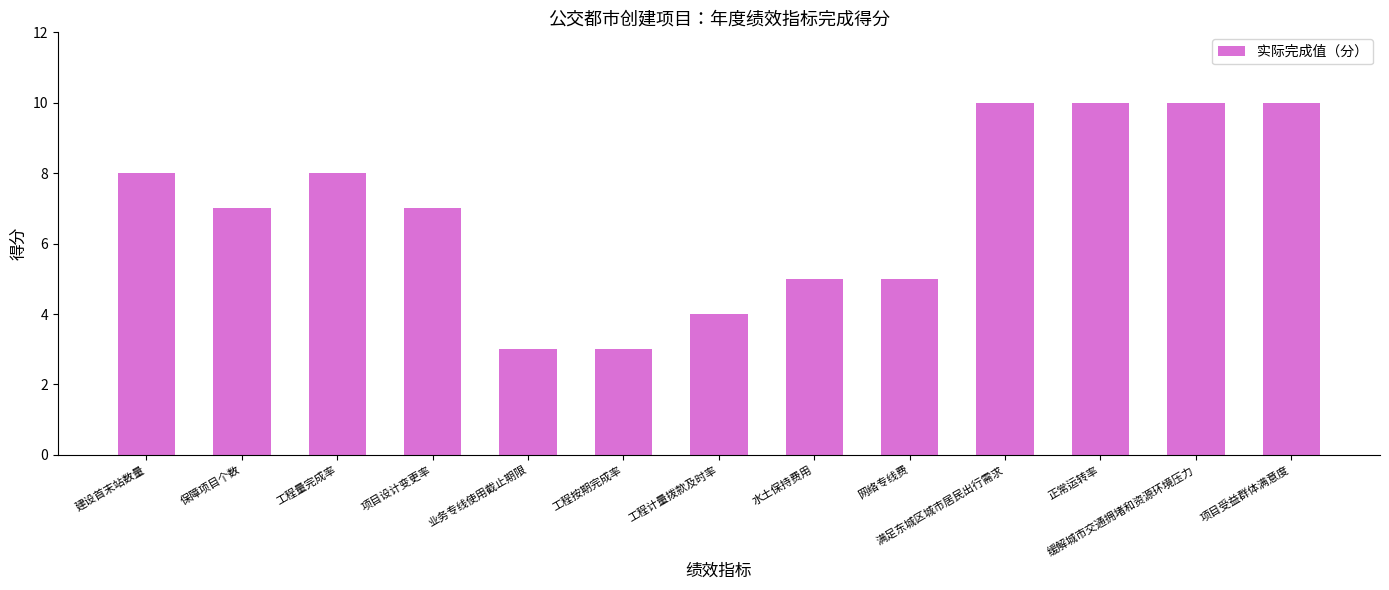

Between 项目受益群体满意度 and 业务专线使用截止期限, which is larger?

项目受益群体满意度